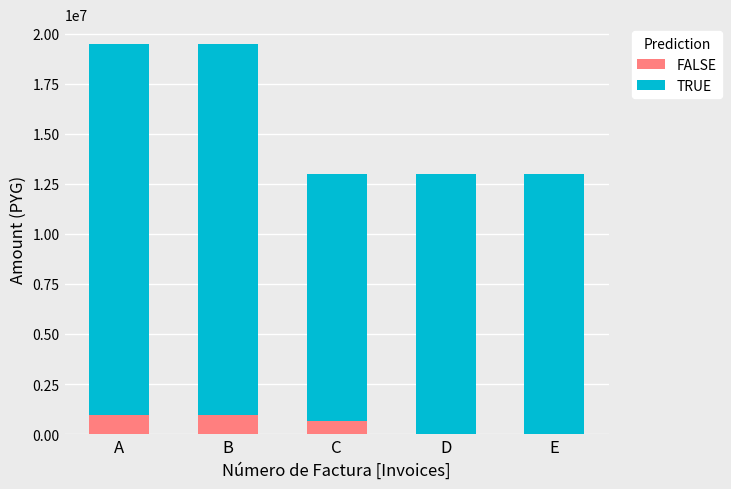

What is the sum of all FALSE values?

2548952